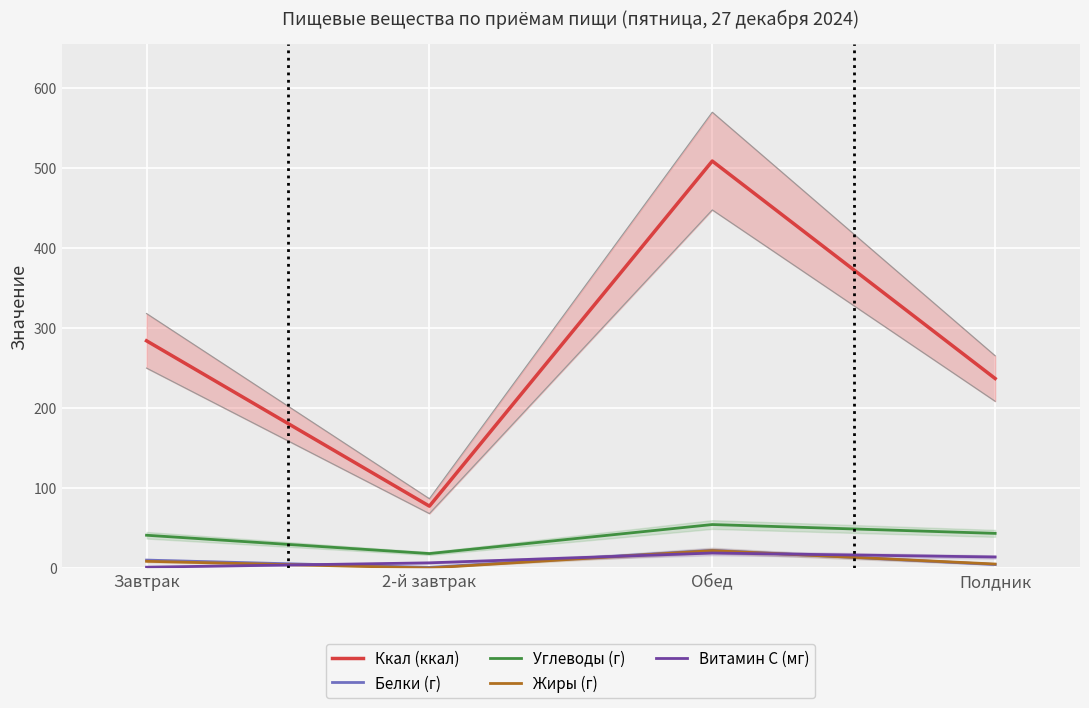

At which category does Белки (г) reach its first local valley?

2-й завтрак